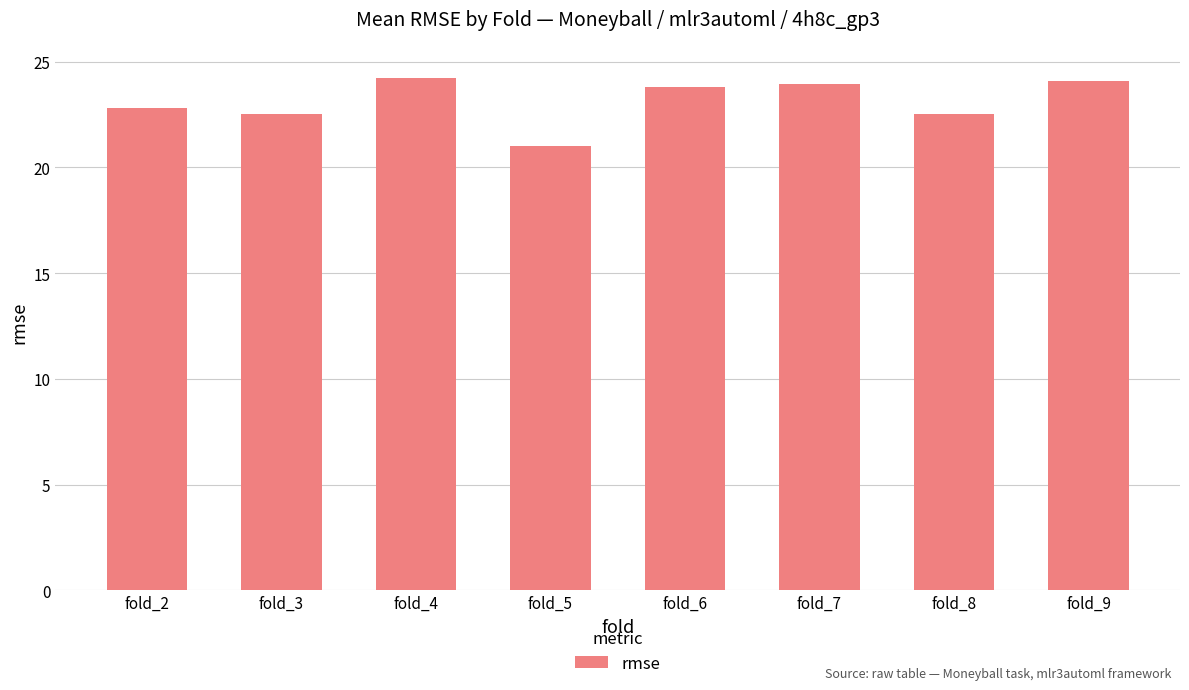

How many values are below 23?

4